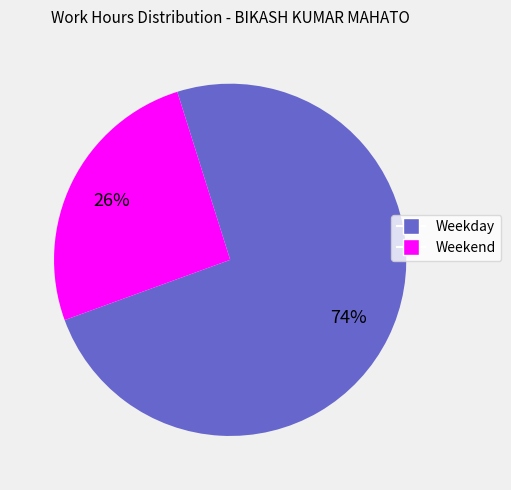

Is there any slice that represents more than half of the pie?

Yes